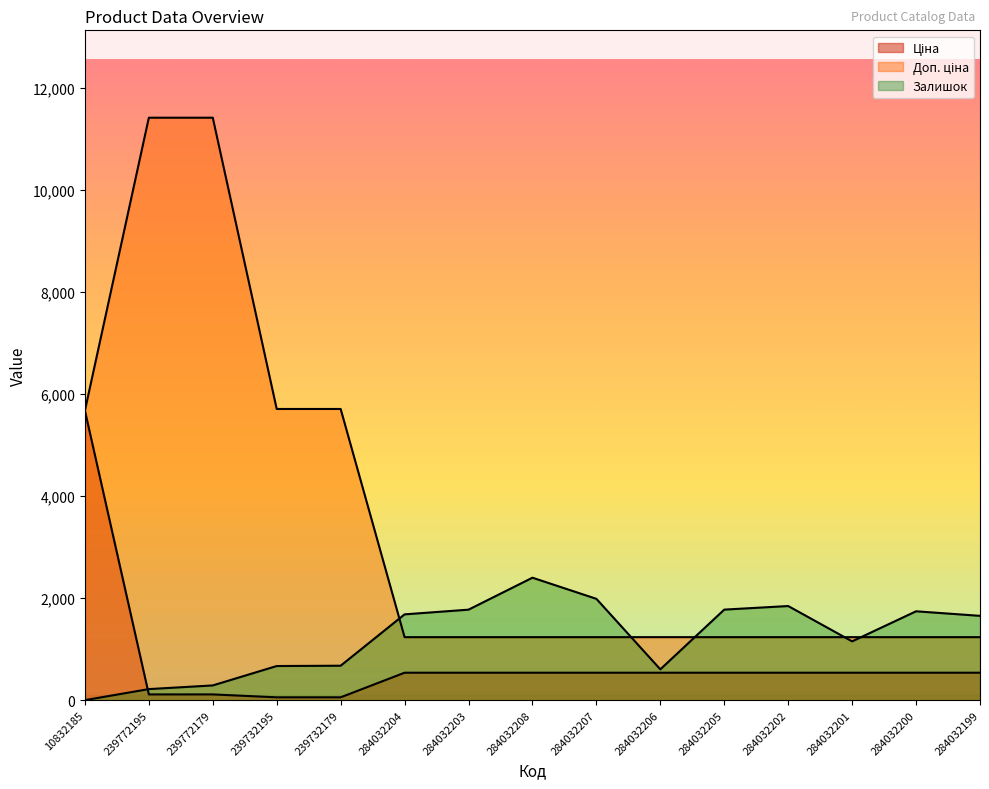

Count the number of categories in the chart.

15